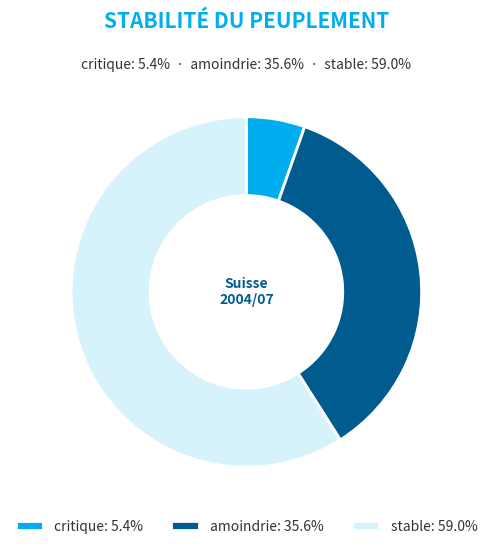

Is the sum of amoindrie and stable greater than half?

Yes